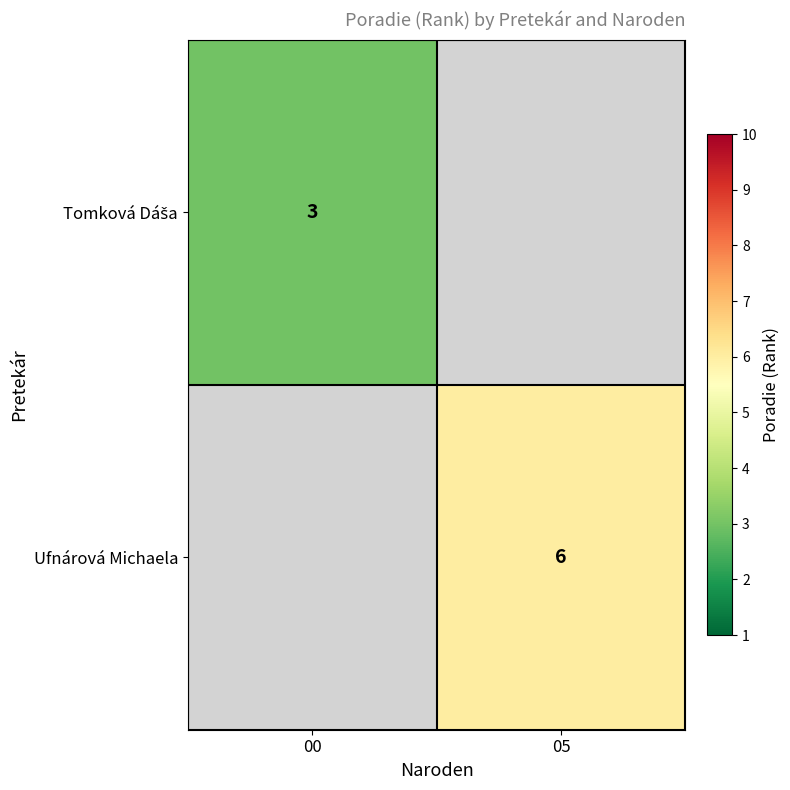

The value of Ufnárová Michaela at 05 is 2. True or false?

False